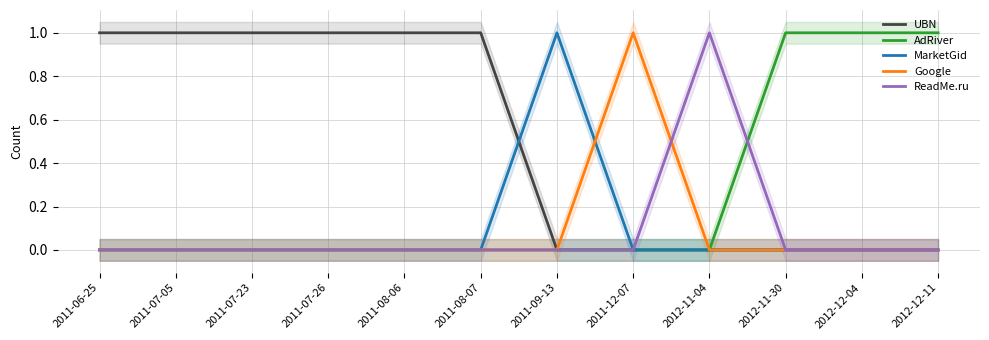

Count the Google values in the range 0 to 1.

12